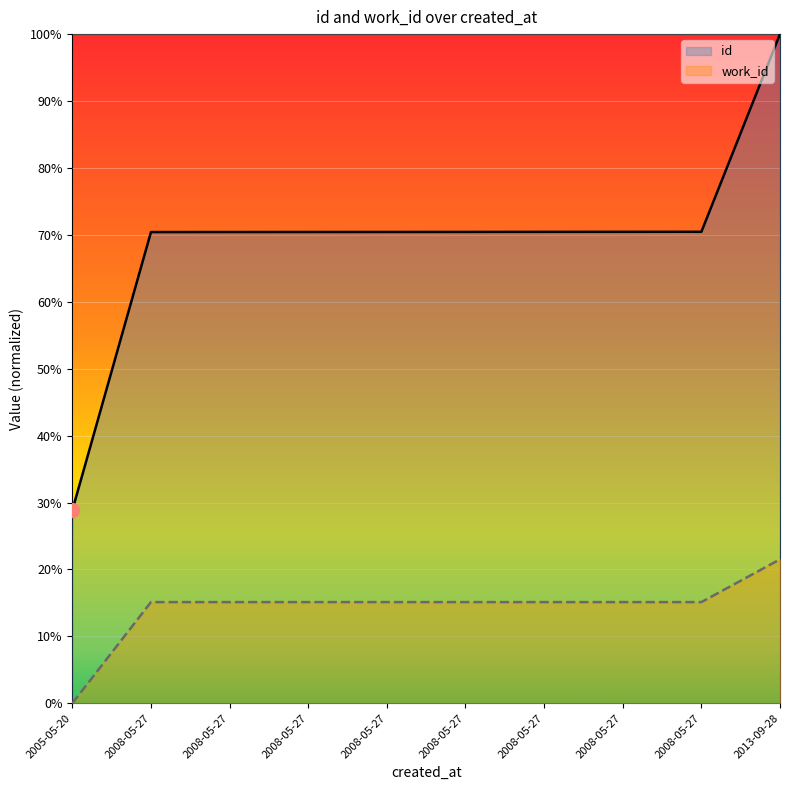

Is the value of work_id at 2005-05-20 greater than the value of id at 2008-05-27?

No